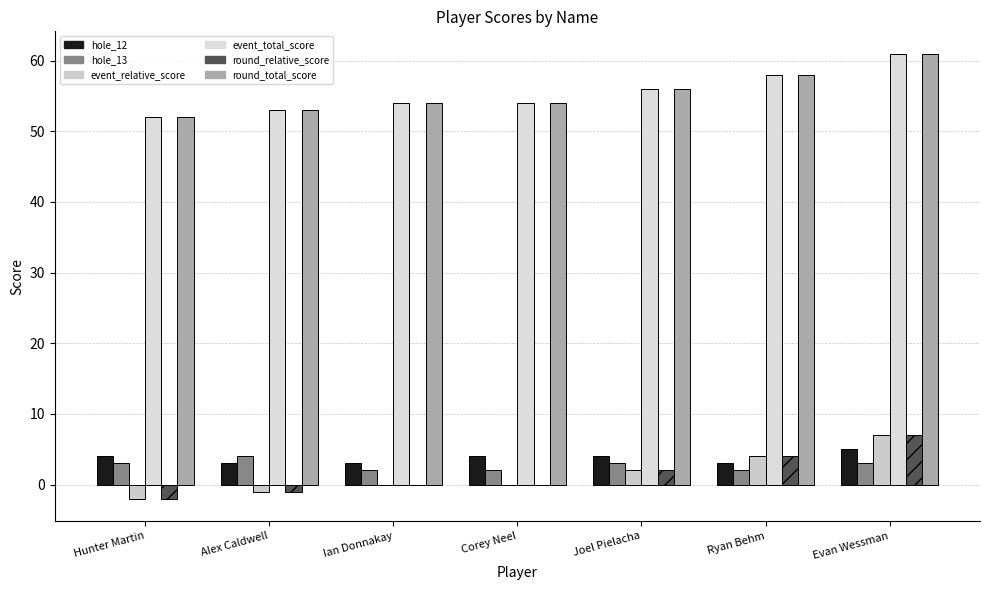

Does the chart contain stacked bars?

No